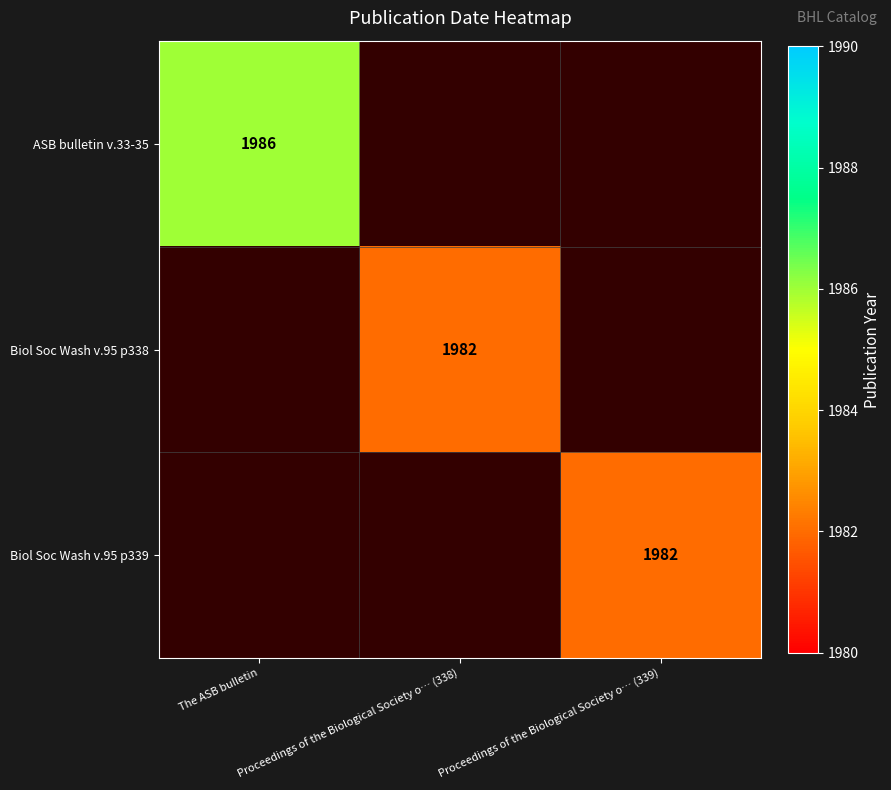

Between Proceedings of the Biological Society o… (338) and The ASB bulletin, which is larger?

The ASB bulletin